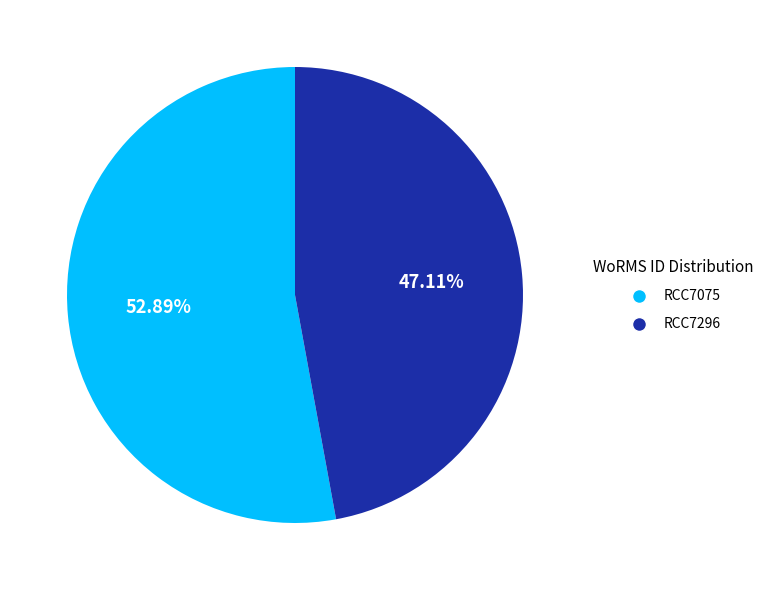

To the nearest percent, what portion does RCC7296 represent?

47%